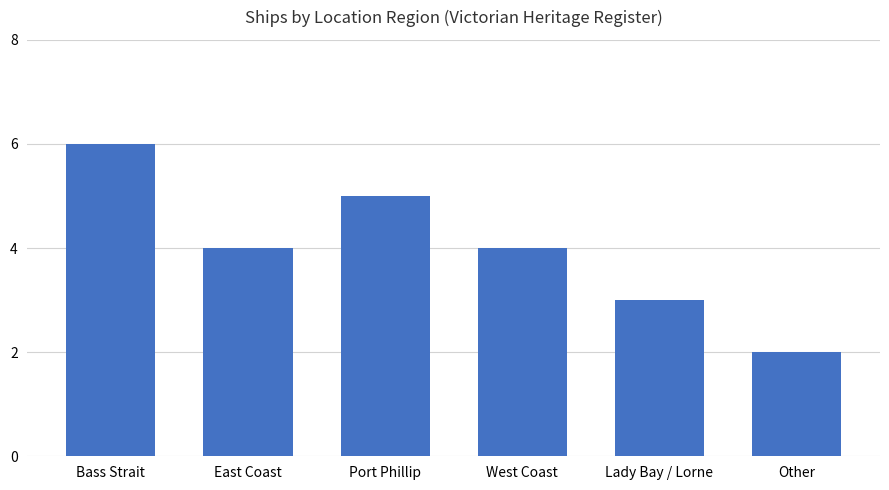

Count the values in the range 3 to 5.

4